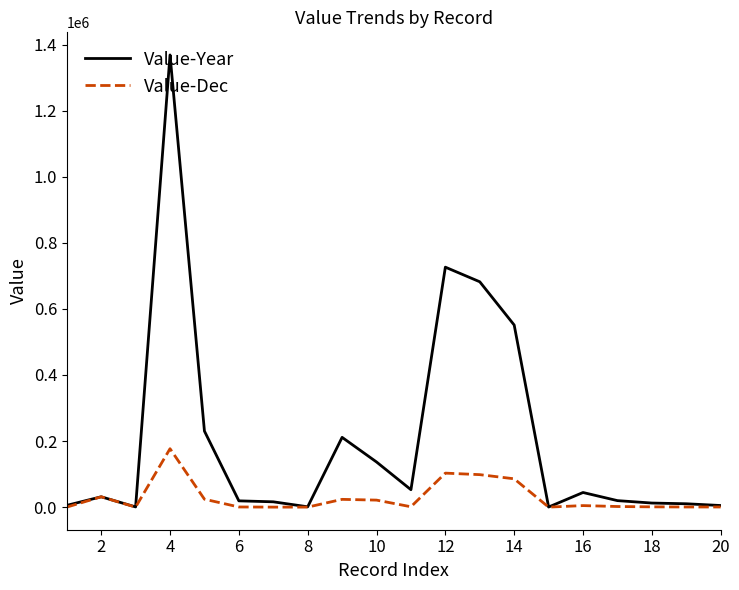

List the series in order of their overall mean, lowest first.

Value-Dec, Value-Year